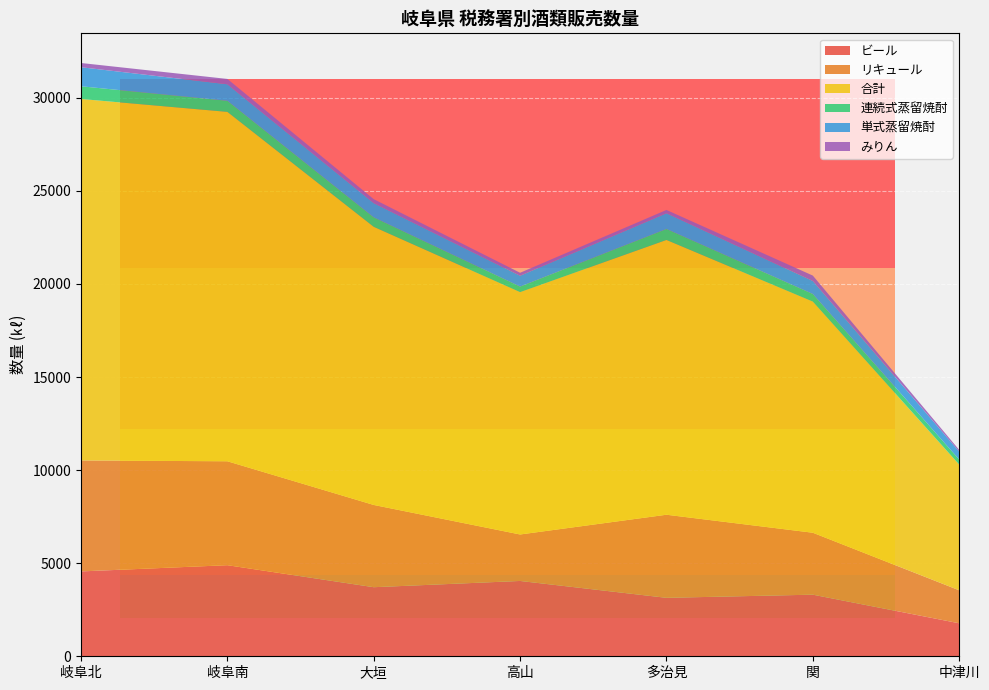

Reading left to right, what are all the values shown in this chart?

ビール: 岐阜北=4558	岐阜南=4893	大垣=3710	高山=4046	多治見=3140	関=3309	中津川=1772
リキュール: 岐阜北=5960	岐阜南=5581	大垣=4418	高山=2496	多治見=4463	関=3327	中津川=1772
合計: 岐阜北=19417	岐阜南=18767	大垣=14939	高山=13018	多治見=14759	関=12416	中津川=6755
連続式蒸留焼酎: 岐阜北=682	岐阜南=596	大垣=510	高山=299	多治見=591	関=408	中津川=271
単式蒸留焼酎: 岐阜北=1023	岐阜南=887	大垣=762	高山=579	多治見=843	関=698	中津川=426
みりん: 岐阜北=227	岐阜南=287	大垣=214	高山=162	多治見=178	関=290	中津川=90